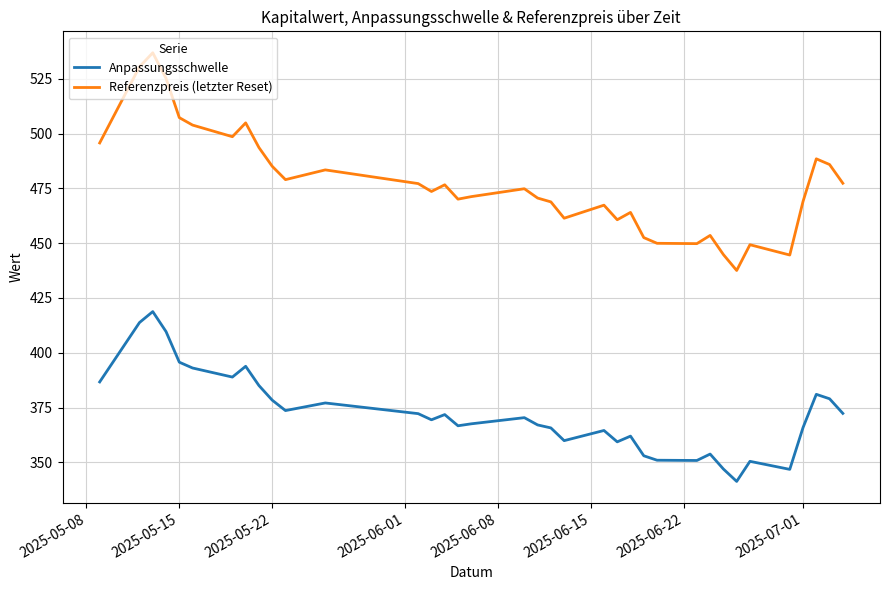

True or false: Anpassungsschwelle has more than 2 points higher than both neighbors.

True